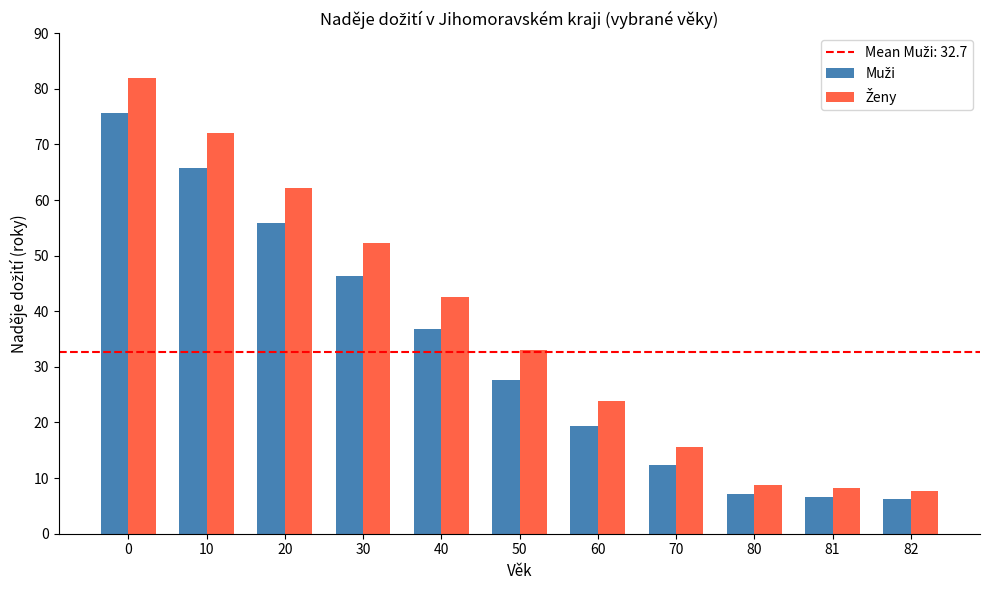

What is the total value across all series at 20?

118.1